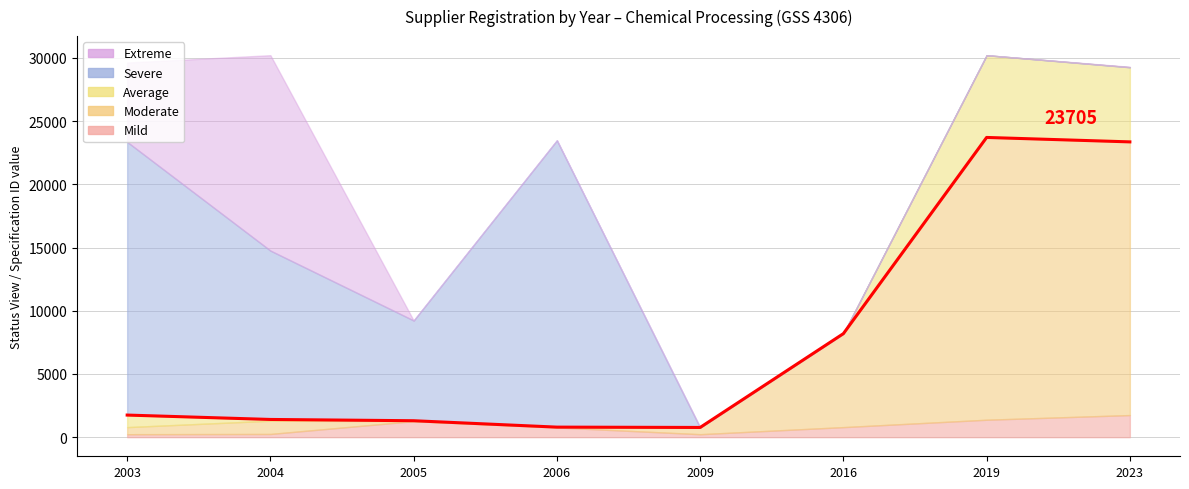

What is the difference between the maximum and second lowest values in the Mild series?

1514